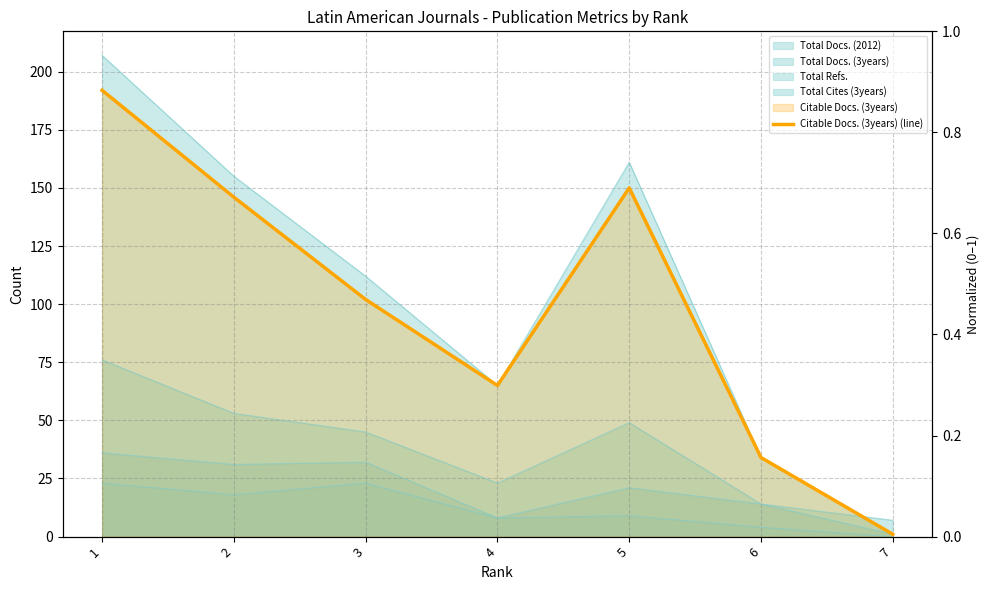

Is it true that the value at 2 is 73?

False